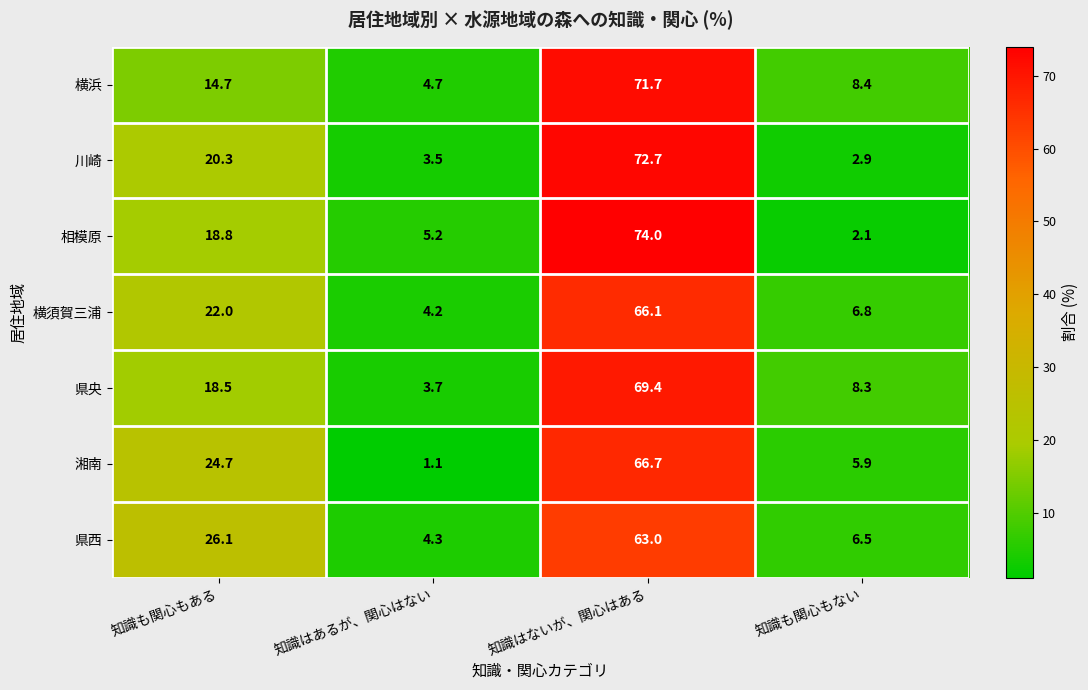

Reading left to right, list all the values displayed in this chart.

横浜: 知識も関心もある=14.7	知識はあるが、関心はない=4.7	知識はないが、関心はある=71.7	知識も関心もない=8.4
川崎: 知識も関心もある=20.3	知識はあるが、関心はない=3.5	知識はないが、関心はある=72.7	知識も関心もない=2.9
相模原: 知識も関心もある=18.8	知識はあるが、関心はない=5.2	知識はないが、関心はある=74.0	知識も関心もない=2.1
横須賀三浦: 知識も関心もある=22.0	知識はあるが、関心はない=4.2	知識はないが、関心はある=66.1	知識も関心もない=6.8
県央: 知識も関心もある=18.5	知識はあるが、関心はない=3.7	知識はないが、関心はある=69.4	知識も関心もない=8.3
湘南: 知識も関心もある=24.7	知識はあるが、関心はない=1.1	知識はないが、関心はある=66.7	知識も関心もない=5.9
県西: 知識も関心もある=26.1	知識はあるが、関心はない=4.3	知識はないが、関心はある=63.0	知識も関心もない=6.5